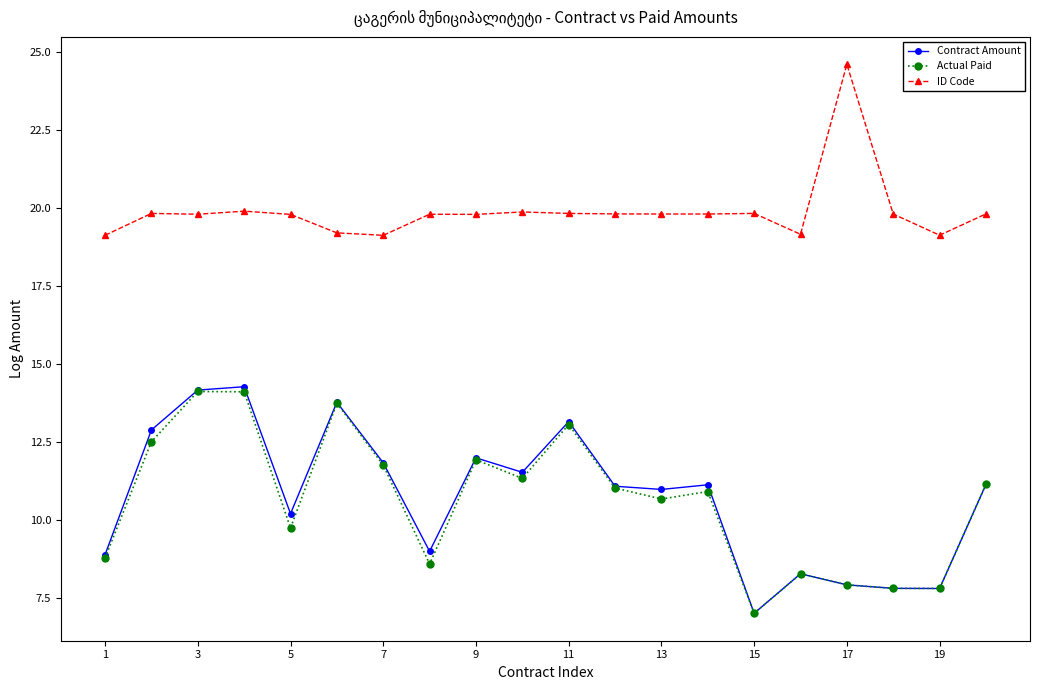

What is the value of the Actual Paid point at the 12th from the left?

11.0